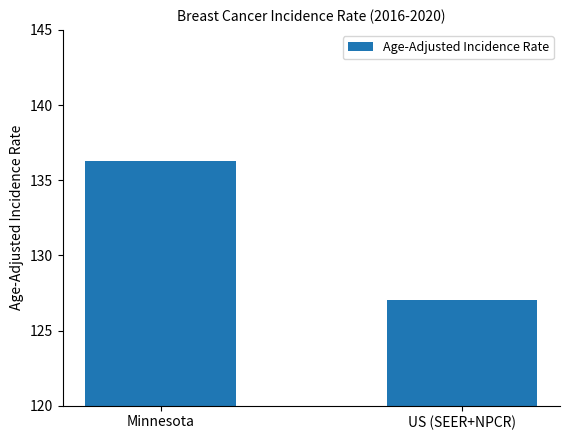

Which has a higher value, Minnesota or US (SEER+NPCR)?

Minnesota